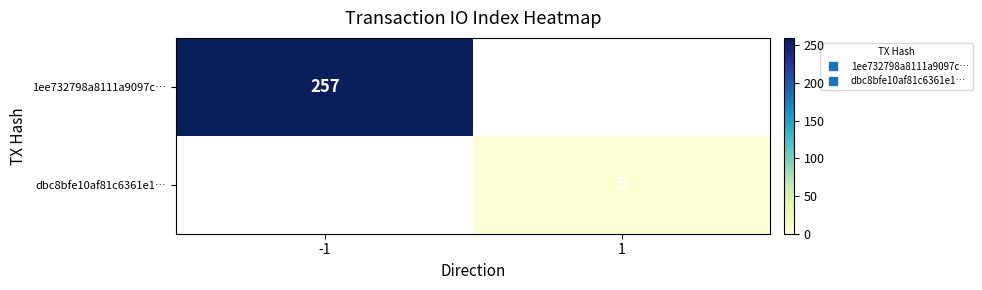

Rank the series by their maximum value, from highest to lowest.

1ee732798a8111a9097c…, dbc8bfe10af81c6361e1…